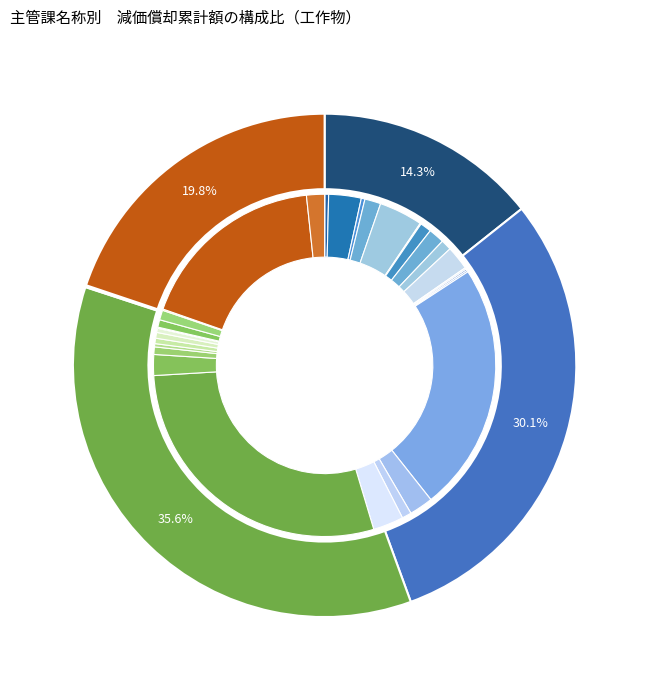

Does 20 represent more than half of the total?

No